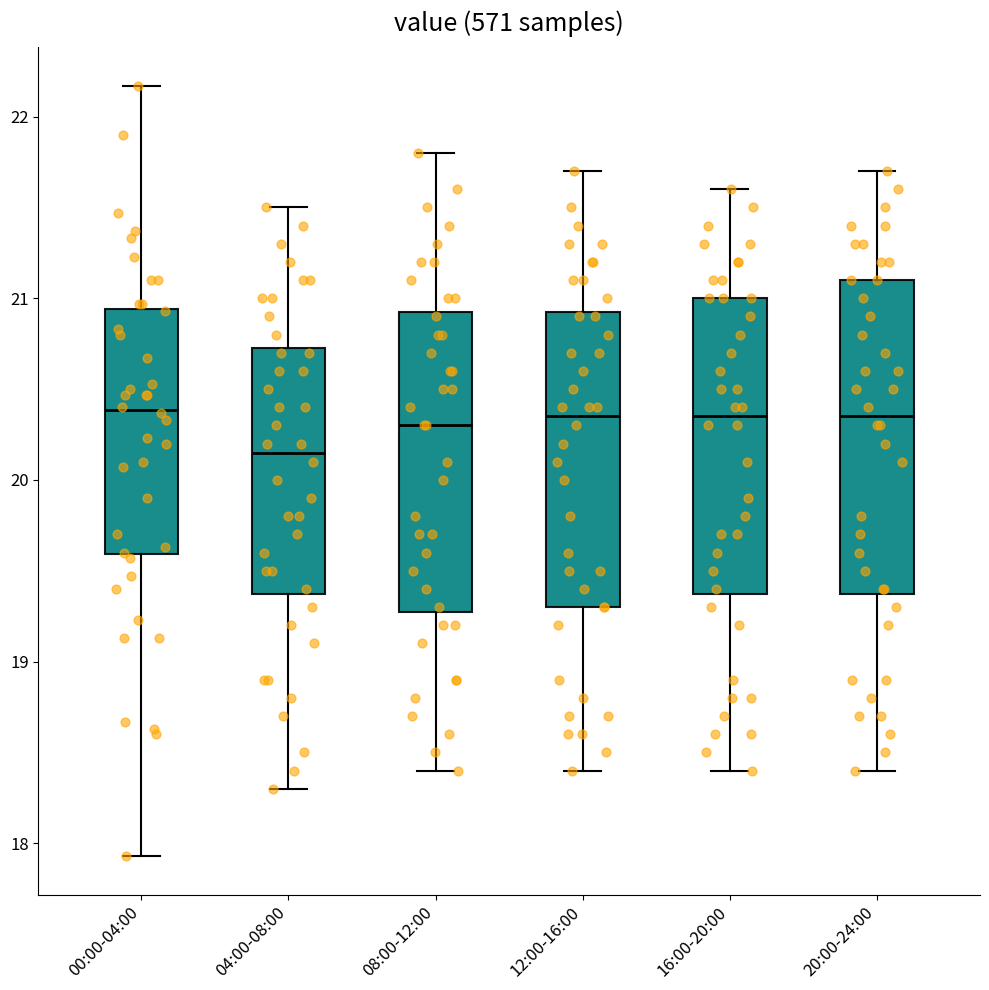

Where is the lower edge of the box for 12:00-16:00 on the y-axis? The values are not printed on the chart, so give them approximately, as read against the axis.

19.3